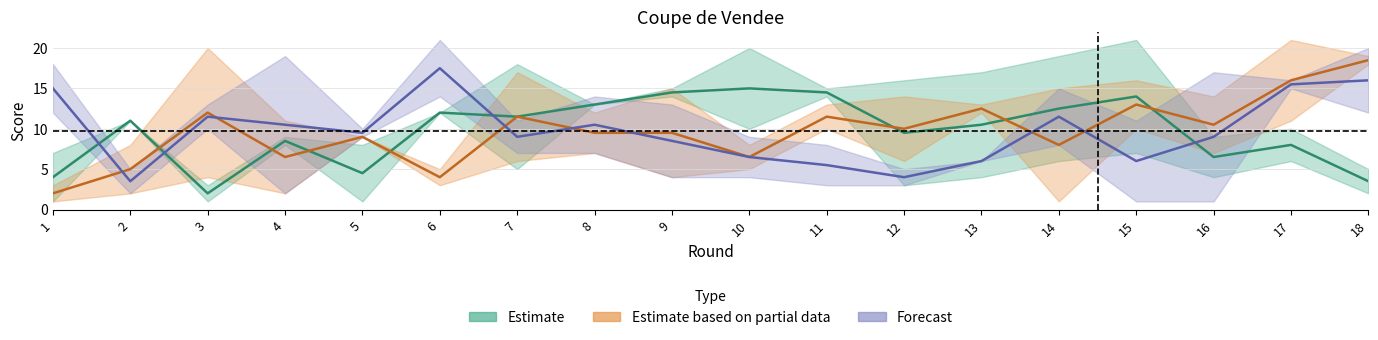

Which series has the largest total across all categories?

Estimate based on partial data